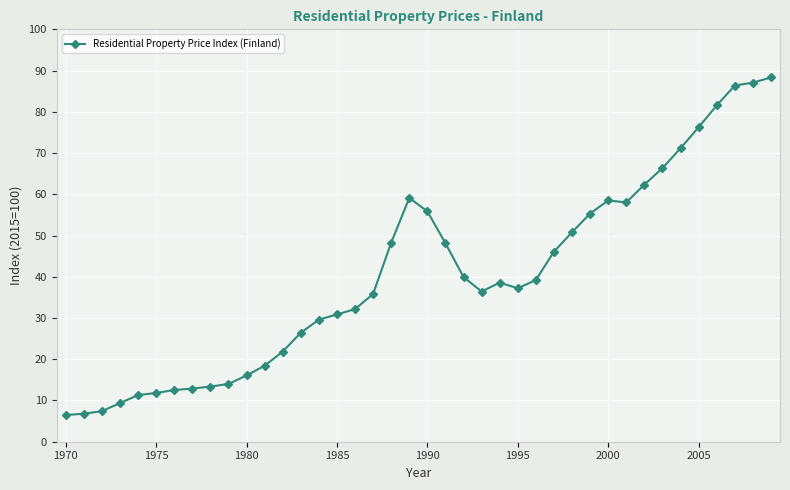

What is the average value?

40.2